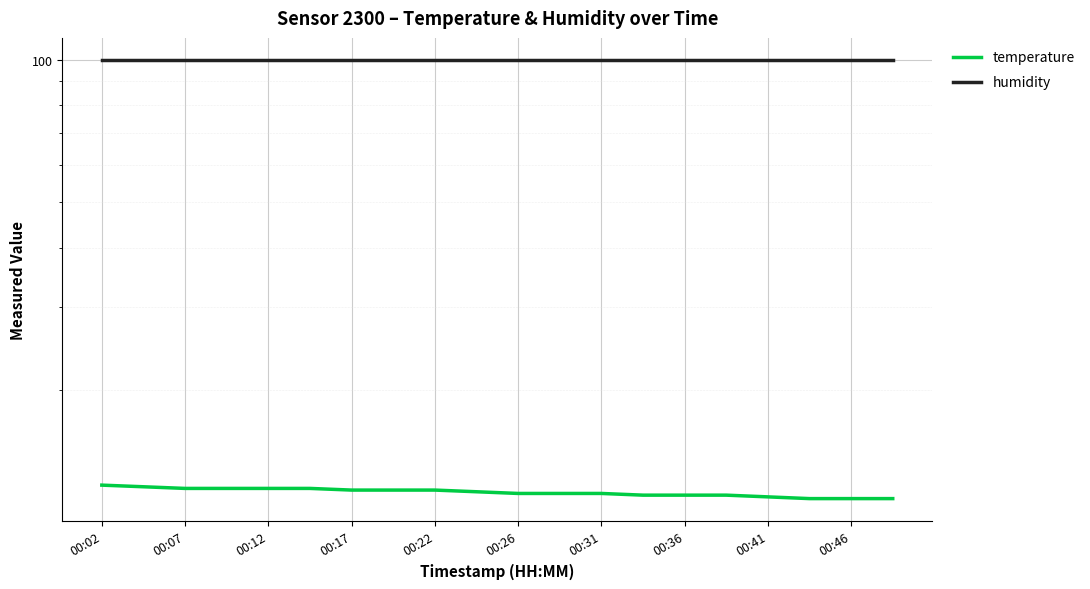

What is the minimum value shown in the chart?

11.8